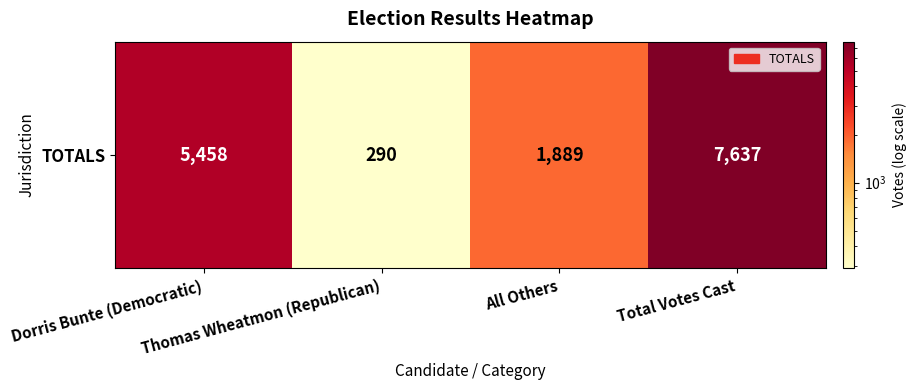

Reading right to left, list all the values displayed in this chart.

7637	1889	290	5458